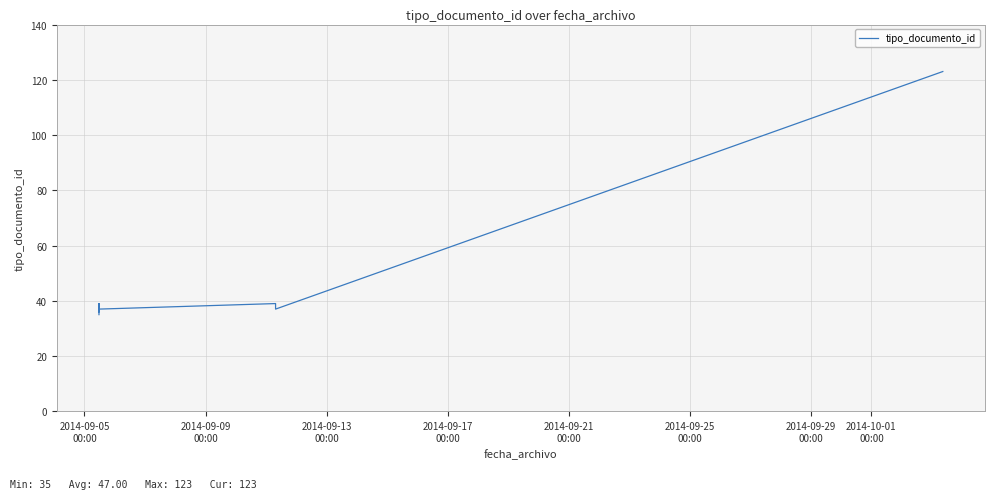

What is the maximum value shown in the chart?

123